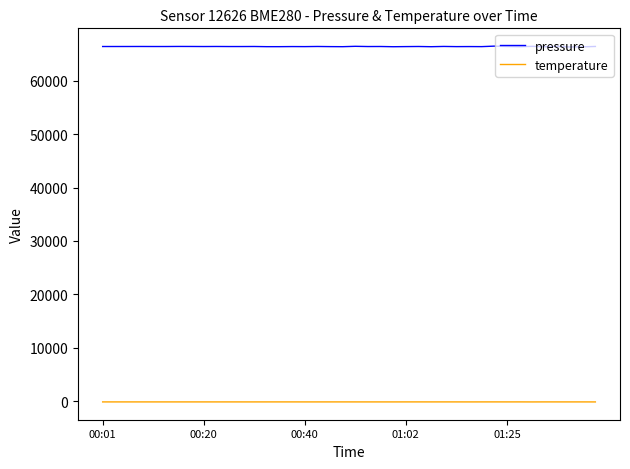

Which series has the largest total across all categories?

pressure